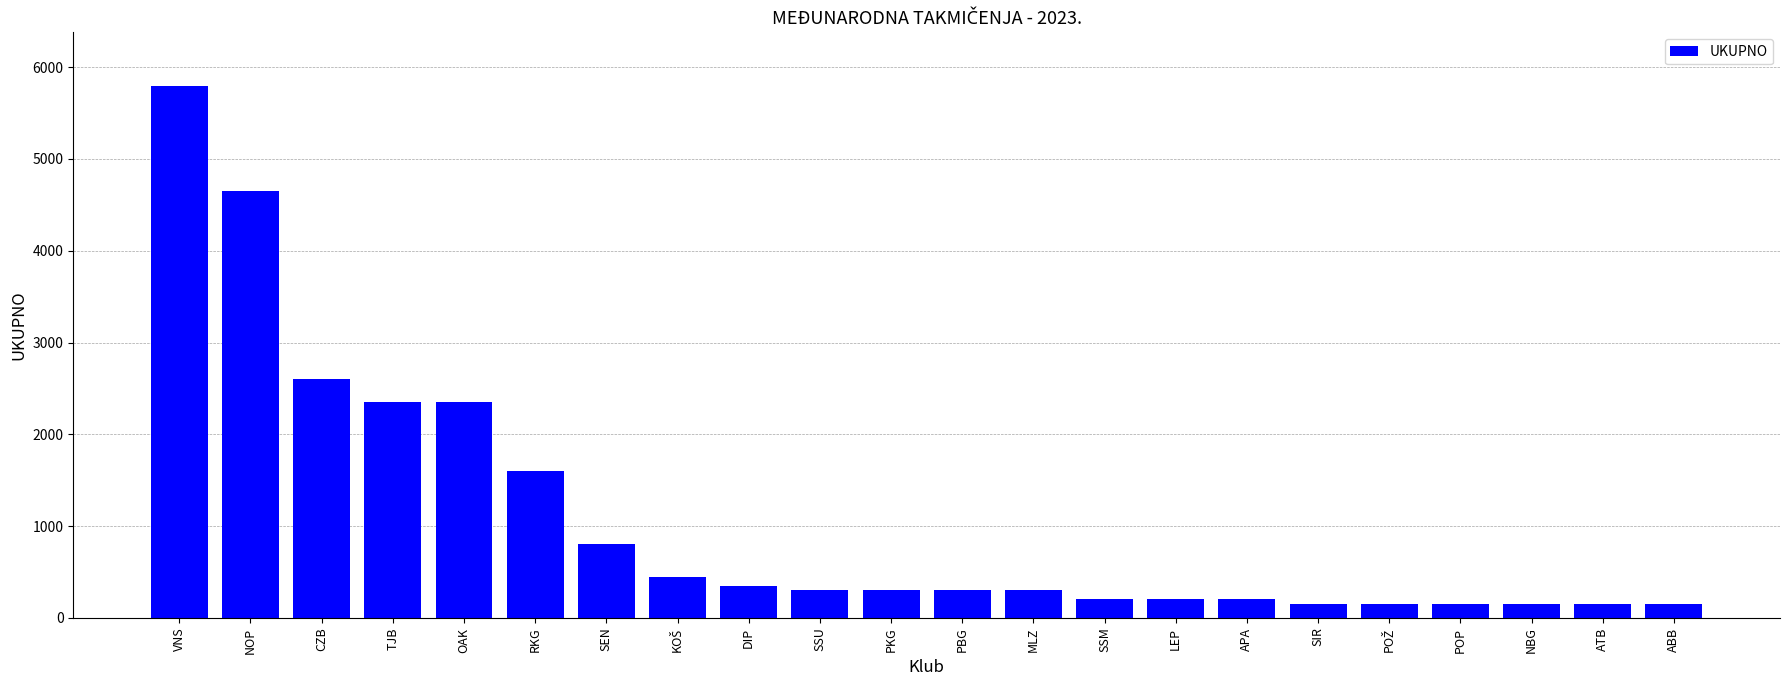

What is the smallest value displayed?

150